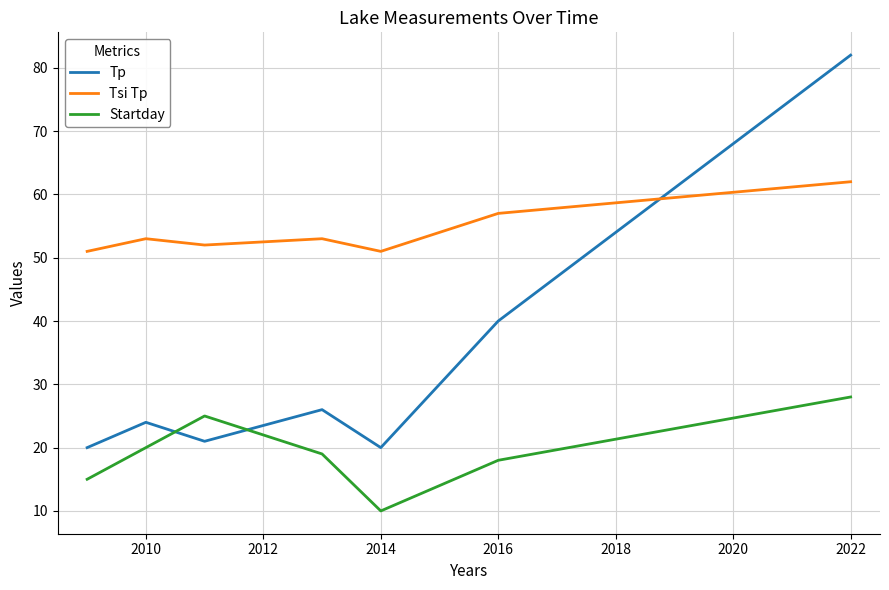

What are all the series names shown in the legend?

Tp, Tsi Tp, Startday